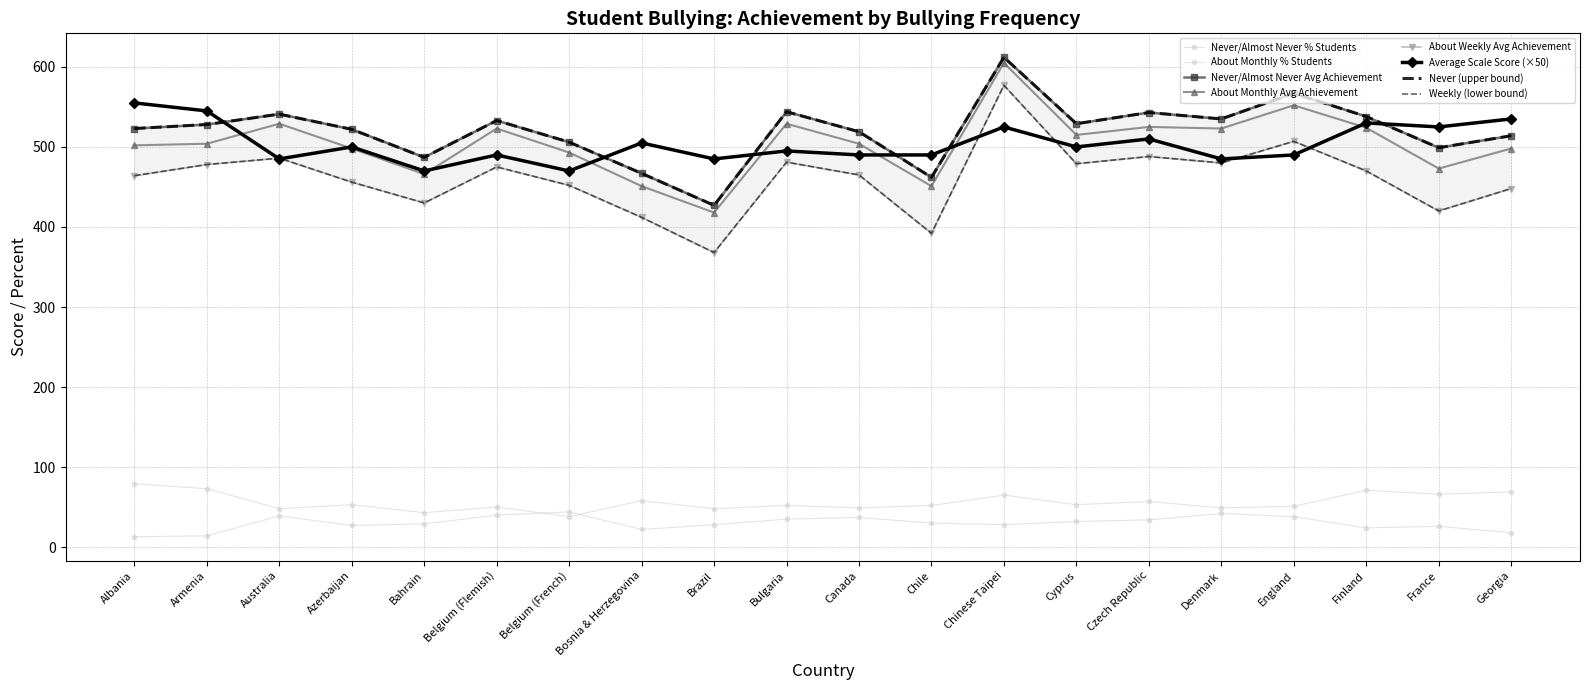

Rank the categories by About Monthly Avg Achievement value from lowest to highest.

Brazil, Bosnia & Herzegovina, Chile, Bahrain, France, Belgium (French), Azerbaijan, Georgia, Albania, Armenia, Canada, Cyprus, Belgium (Flemish), Denmark, Finland, Czech Republic, Australia, Bulgaria, England, Chinese Taipei